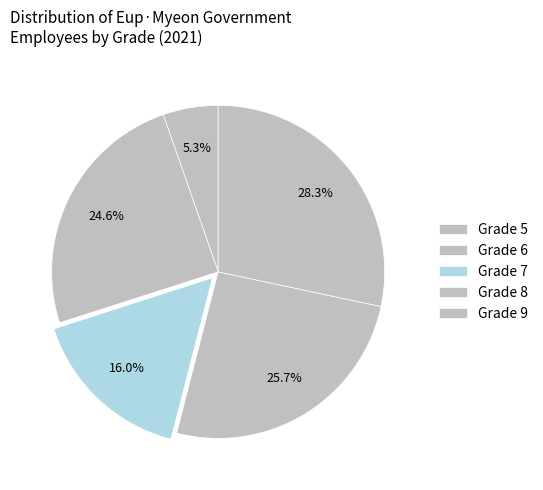

Between Grade 9 and Grade 6, which is larger?

Grade 9